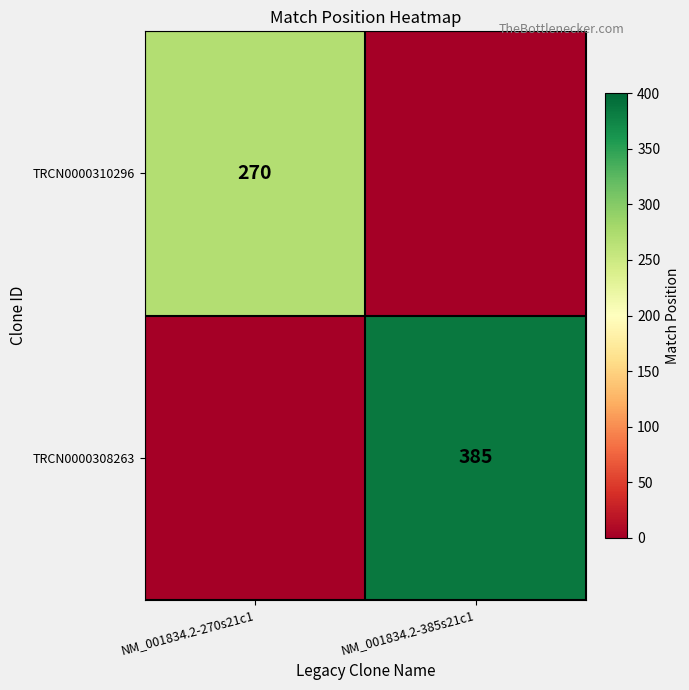

Is it true that TRCN0000310296 equals 270 at NM_001834.2-270s21c1?

True